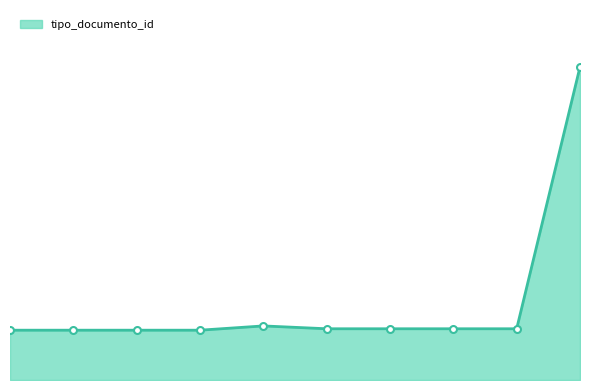

Does the chart have visible grid lines?

No